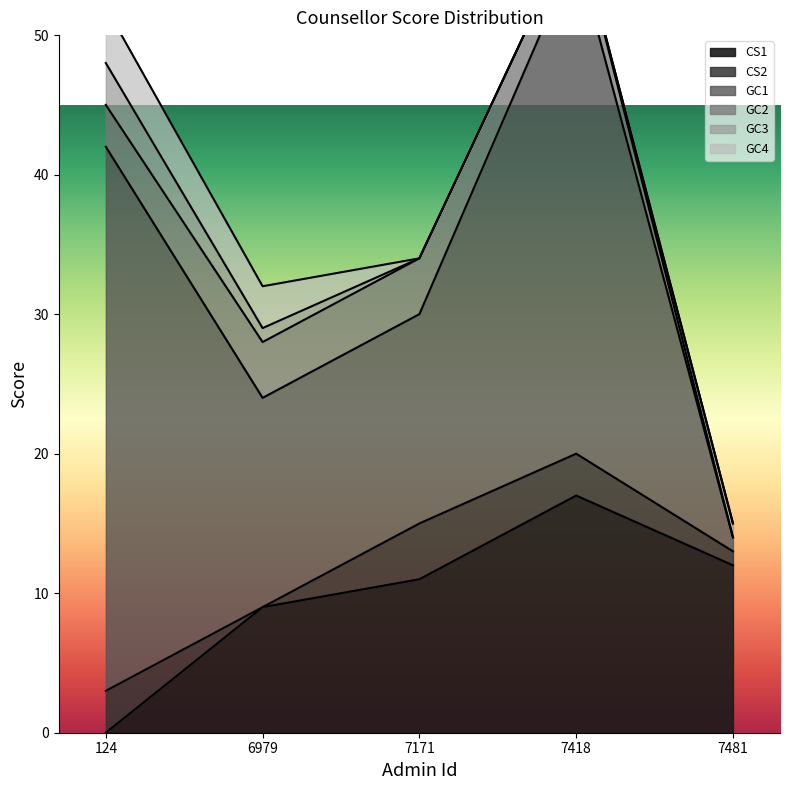

How many values in the CS1 series are below 11?

2